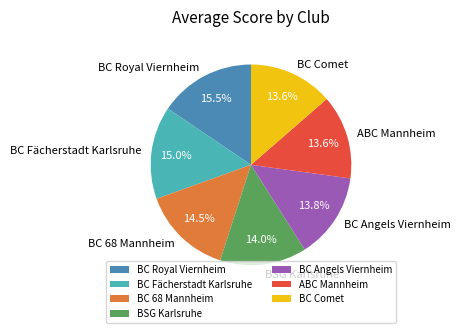

Approximately how many times larger is the value at BC Royal Viernheim compared to BC 68 Mannheim?

1.1